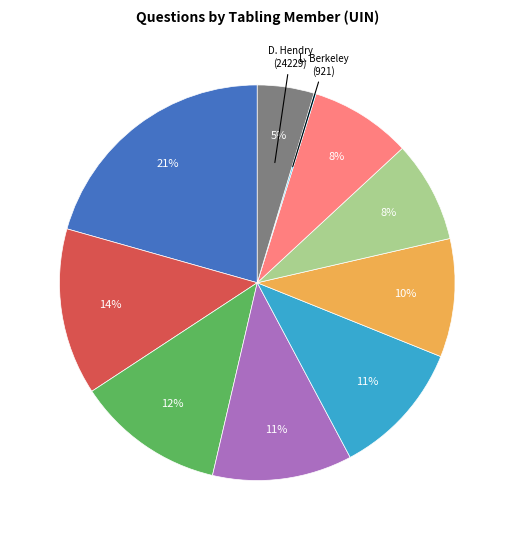

Is there a majority slice in this chart?

No